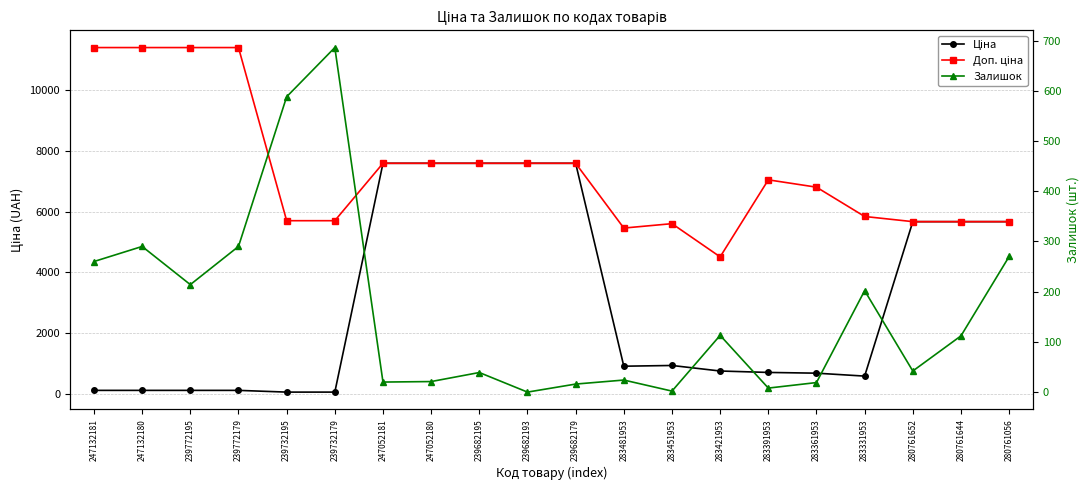

What is the total value across all series at 283481953?

6396.7